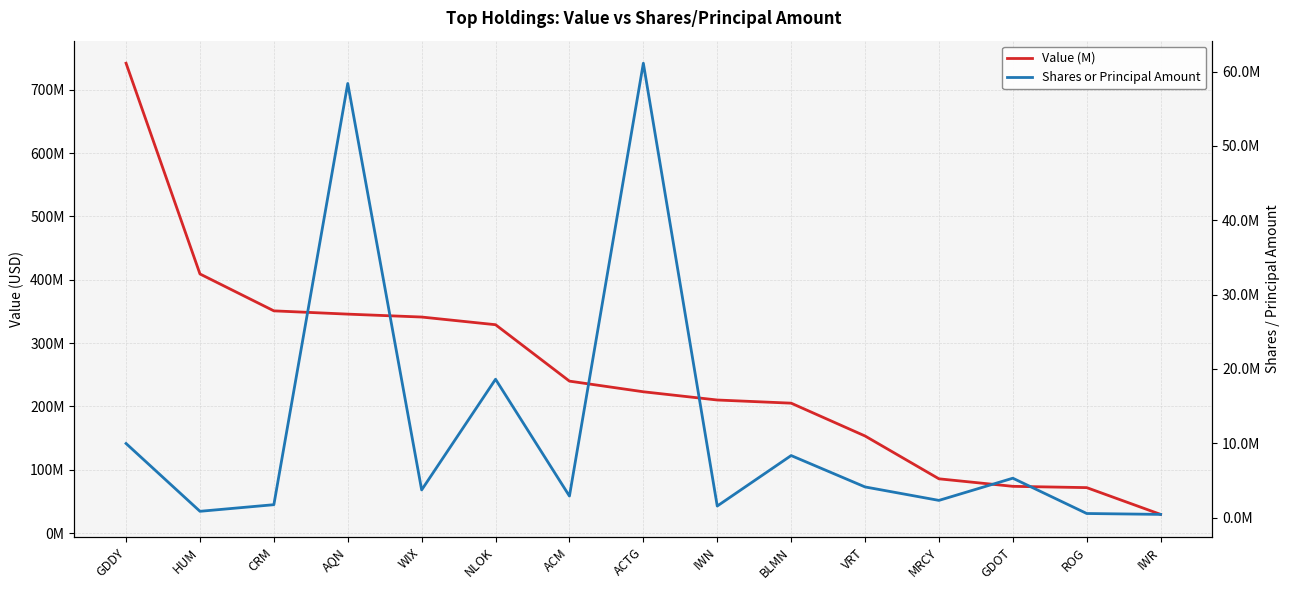

True or false: Value (M) and Shares or Principal Amount intersect in this chart.

False